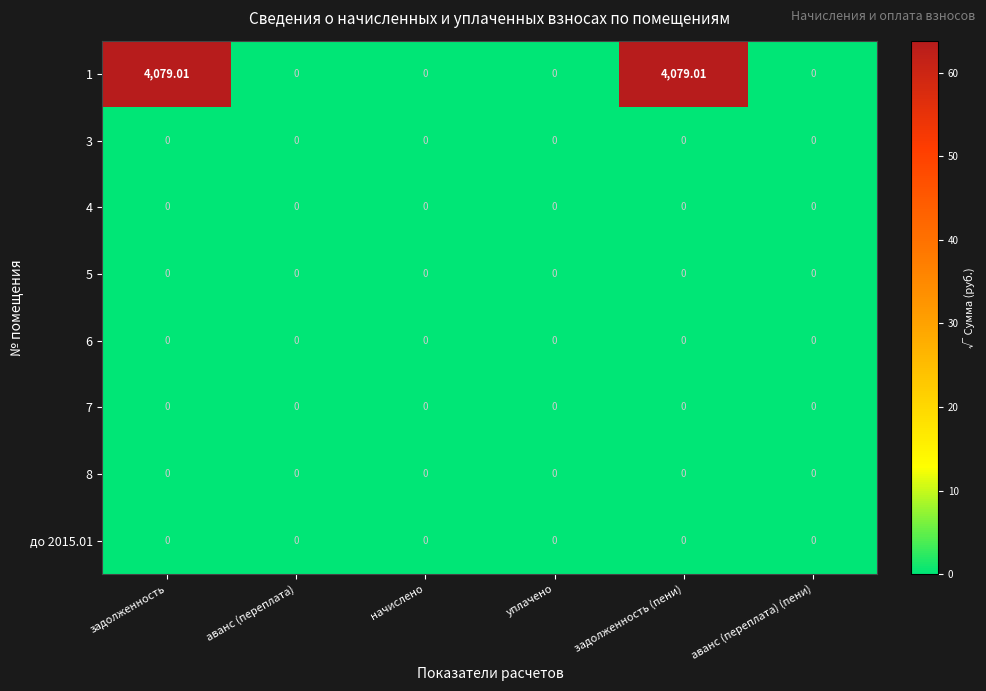

Count the number of categories in the chart.

6